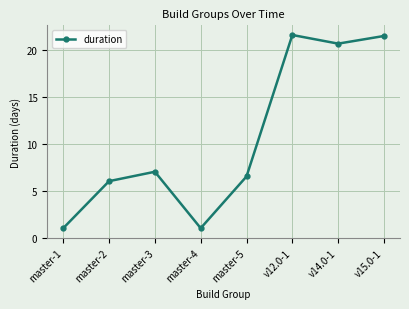

Is it true that the value at master-5 is 8.9?

False